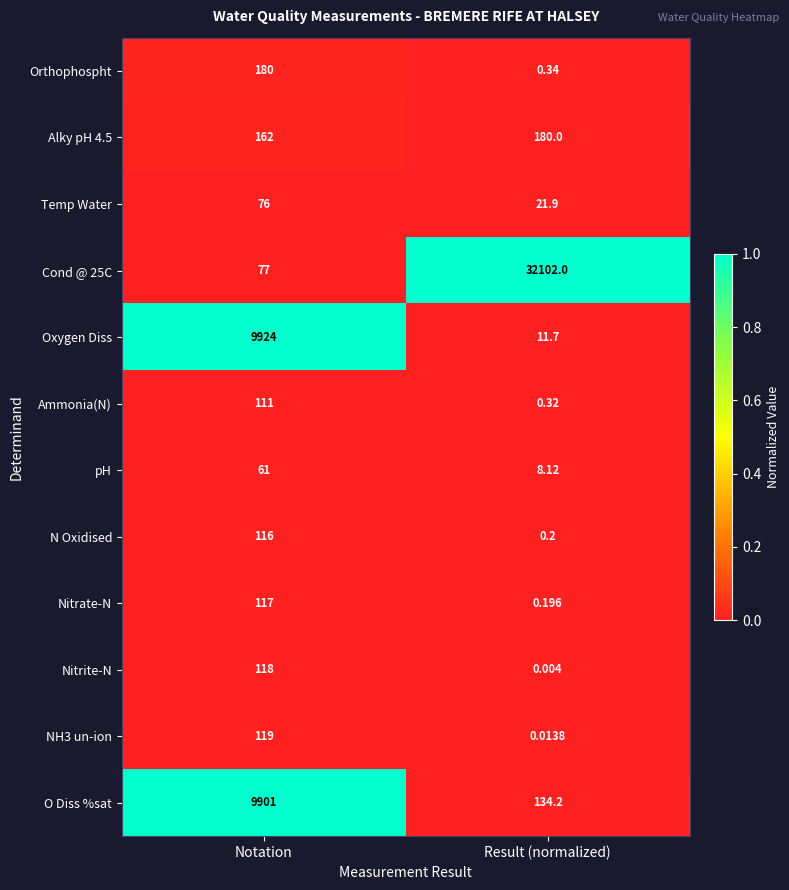

At which label does Nitrite-N reach its minimum?

Result (normalized)